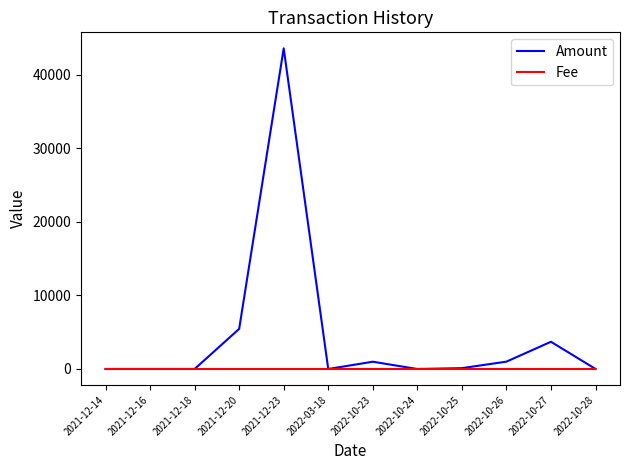

What is the difference between the Amount values at 2021-12-20 and 2021-12-23?

38145.0